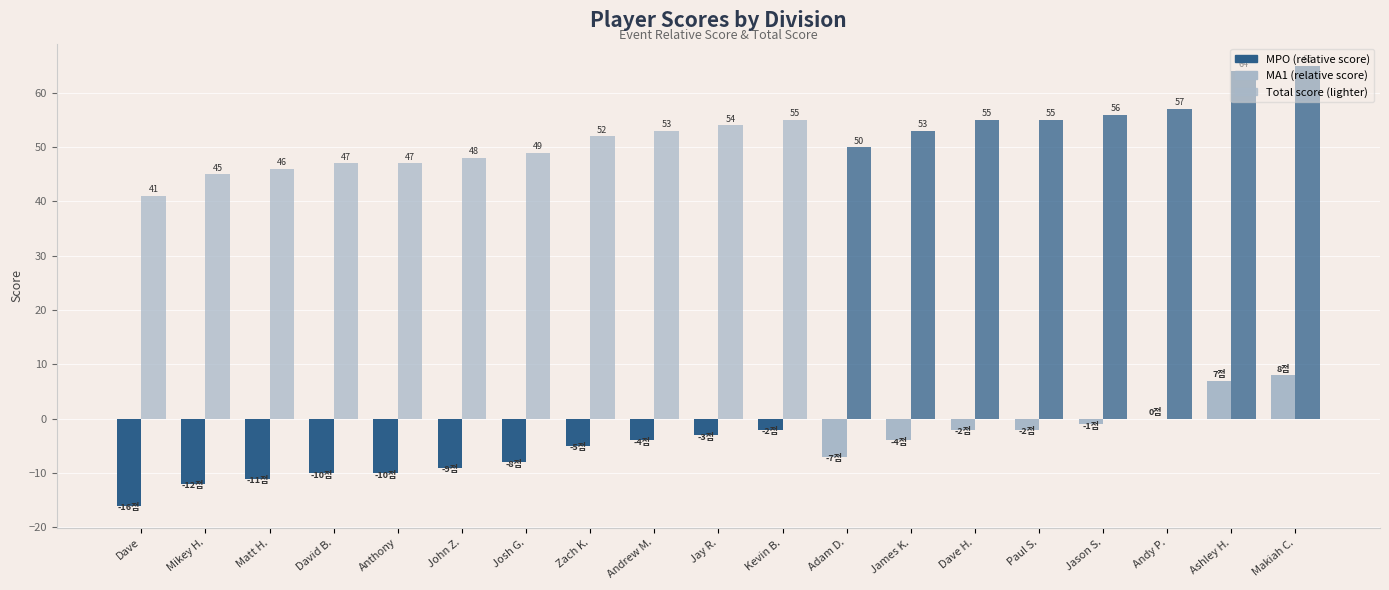

True or false: event_relative_score has a value of -1 at James K..

False